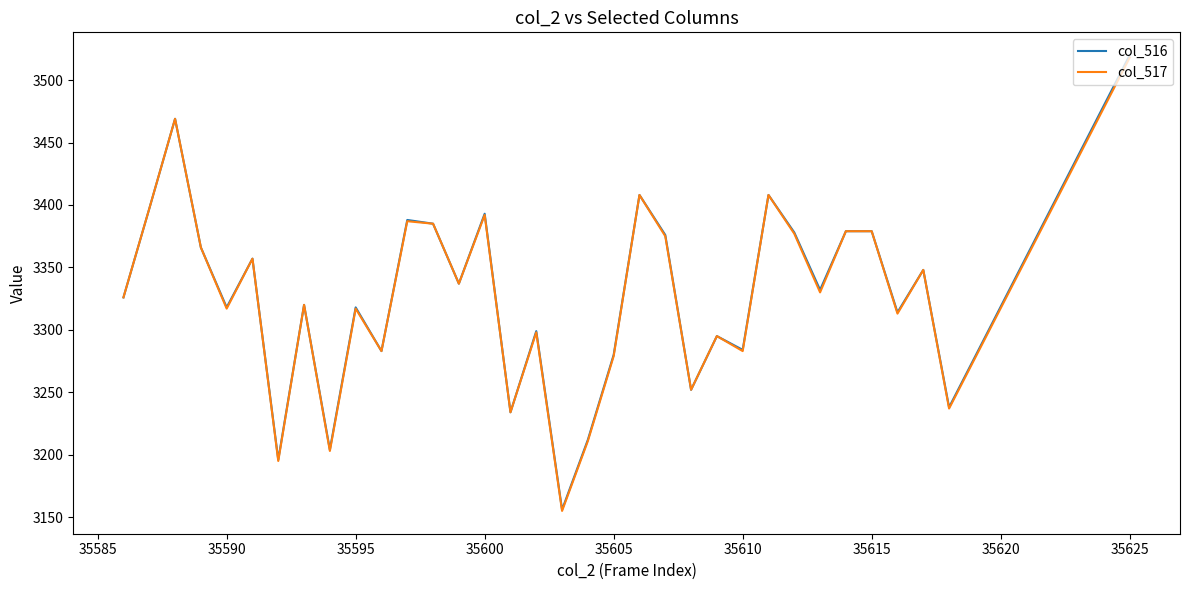

True or false: col_516 has more than 0 interior local peaks.

True